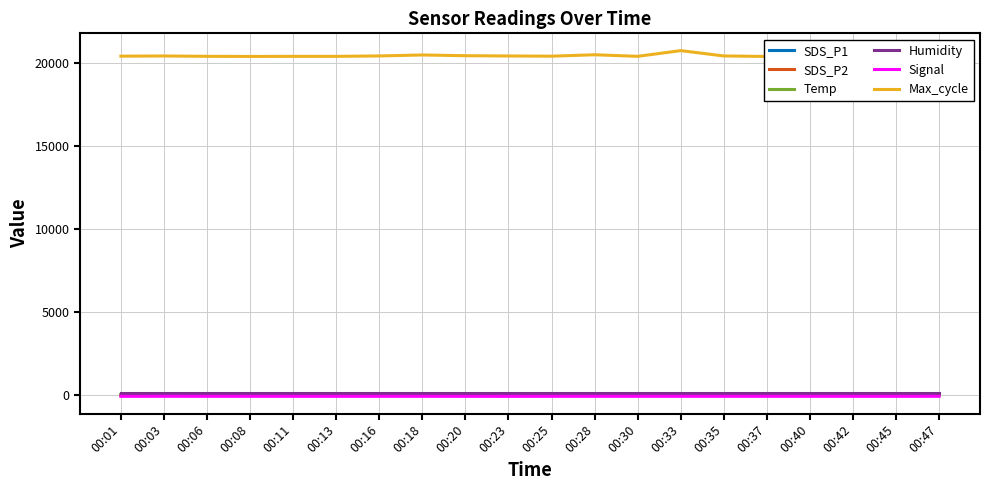

List the labels in order of SDS_P2 value, largest first.

00:01, 00:47, 00:18, 00:08, 00:40, 00:06, 00:16, 00:42, 00:37, 00:20, 00:28, 00:45, 00:25, 00:23, 00:35, 00:33, 00:03, 00:30, 00:13, 00:11